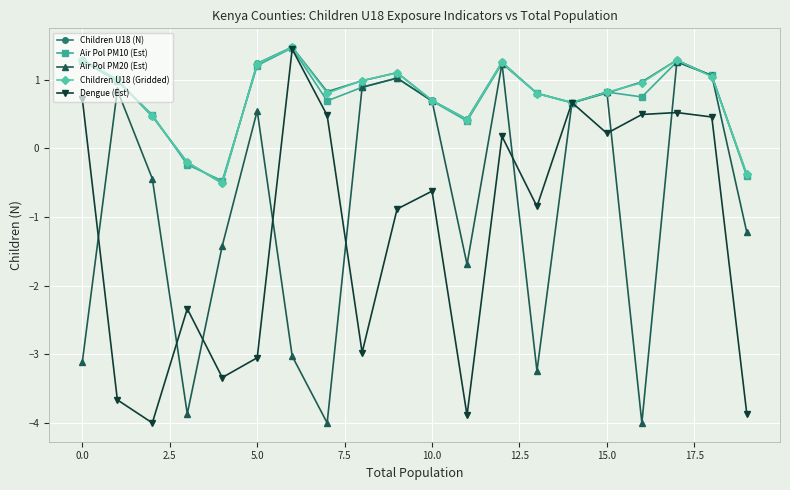

At how many categories does at least one series exceed 0?

17